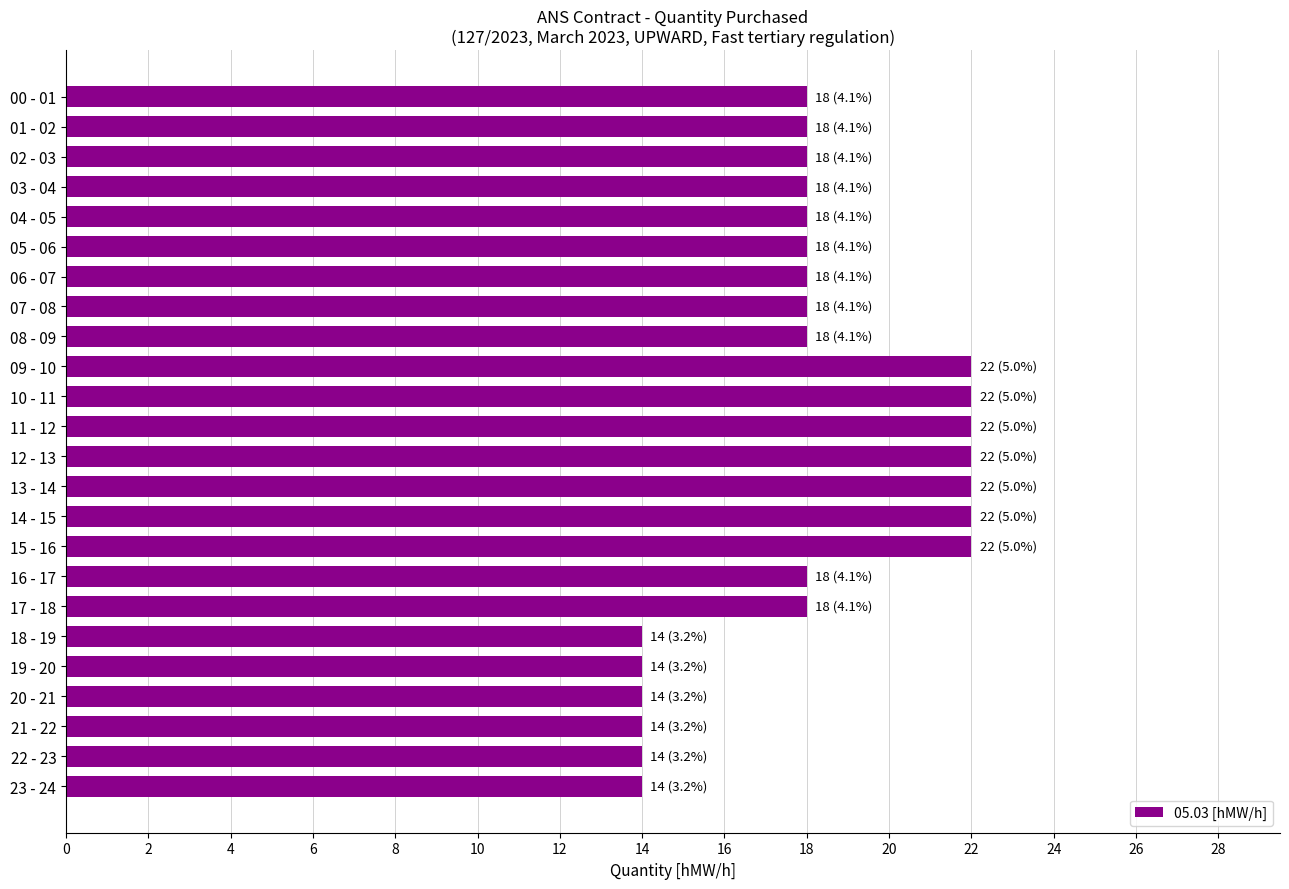

How many series are shown in this chart?

1